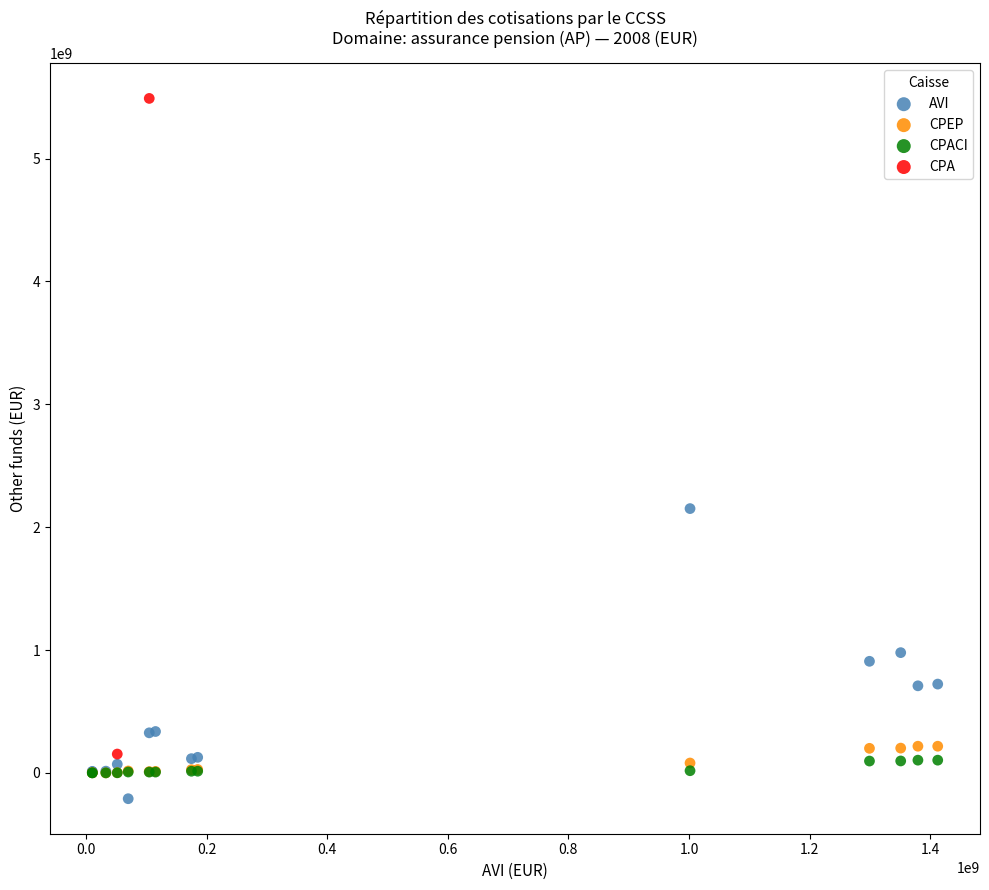

Which series contains the highest Y value?

CPA